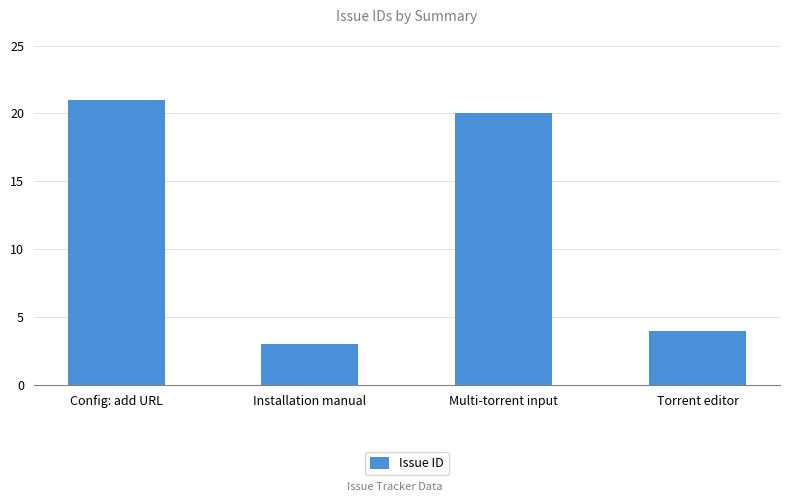

Is it true that the value at Config: add URL is 21?

True